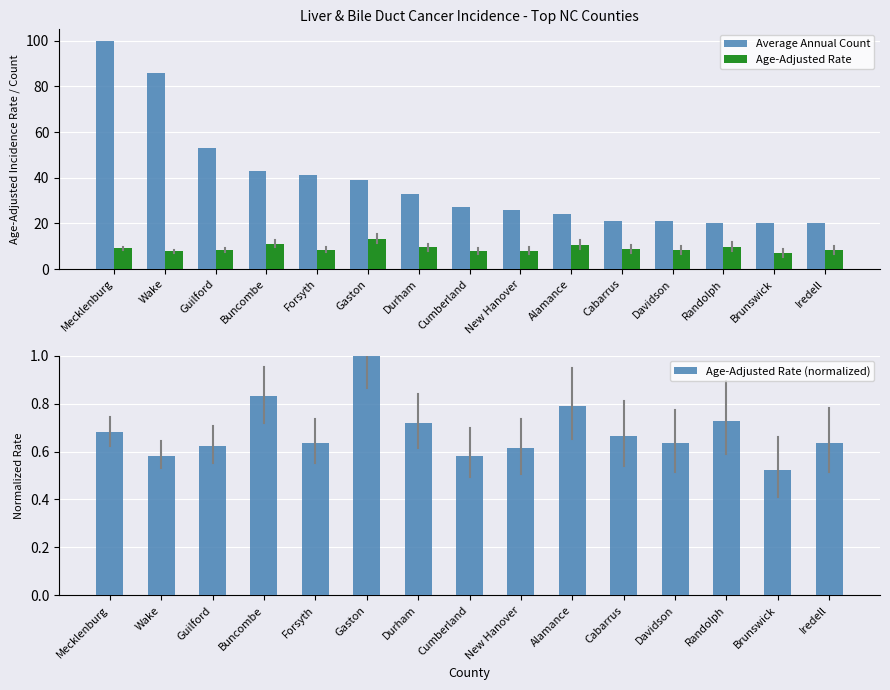

Reading left to right, list all the values displayed in this chart.

Average Annual Count: Mecklenburg=100.0	Wake=86.0	Guilford=53.0	Buncombe=43.0	Forsyth=41.0	Gaston=39.0	Durham=33.0	Cumberland=27.0	New Hanover=26.0	Alamance=24.0	Cabarrus=21.0	Davidson=21.0	Randolph=20.0	Brunswick=20.0	Iredell=20.0
Age-Adjusted Rate: Mecklenburg=9.0	Wake=7.7	Guilford=8.2	Buncombe=11.0	Forsyth=8.4	Gaston=13.2	Durham=9.5	Cumberland=7.7	New Hanover=8.1	Alamance=10.4	Cabarrus=8.8	Davidson=8.4	Randolph=9.6	Brunswick=6.9	Iredell=8.4
Age-Adjusted Rate (normalized): Mecklenburg=0.7	Wake=0.6	Guilford=0.6	Buncombe=0.8	Forsyth=0.6	Gaston=1.0	Durham=0.7	Cumberland=0.6	New Hanover=0.6	Alamance=0.8	Cabarrus=0.7	Davidson=0.6	Randolph=0.7	Brunswick=0.5	Iredell=0.6